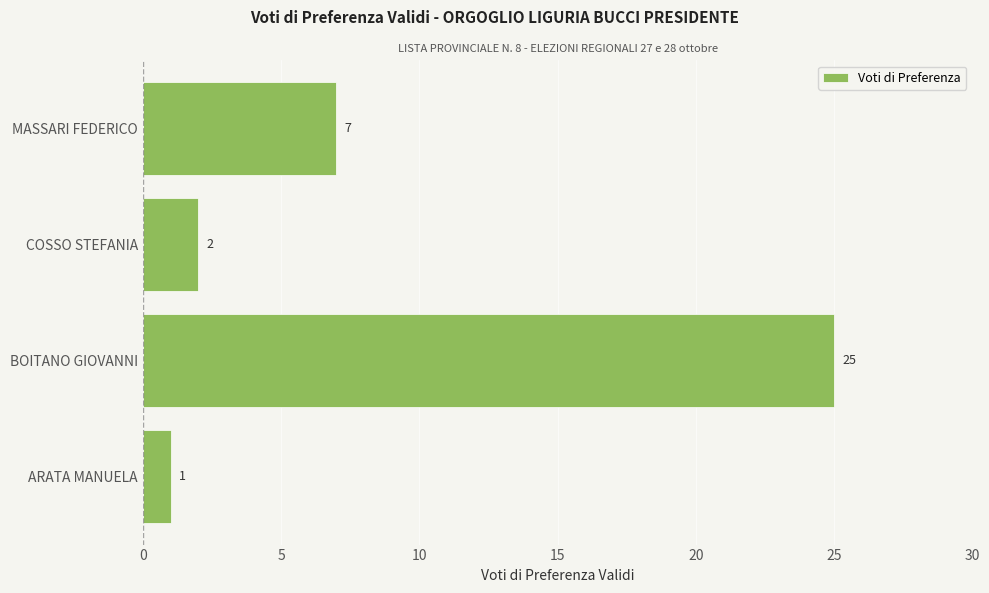

At which label is the value closest to 13?

MASSARI FEDERICO